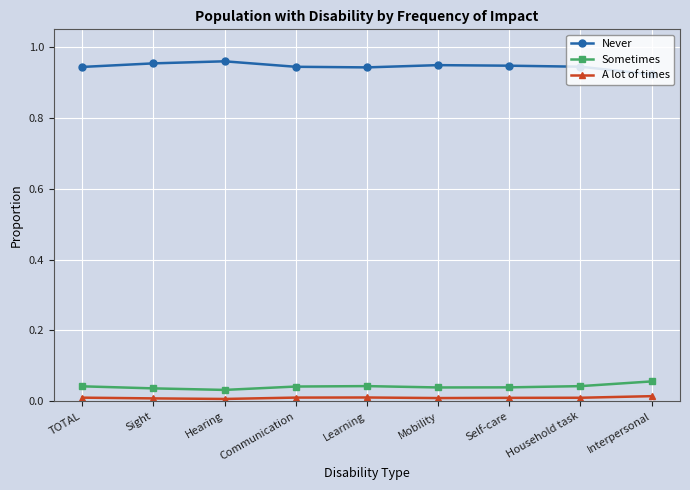

List the series in order of their peak value, highest first.

Never, Sometimes, A lot of times